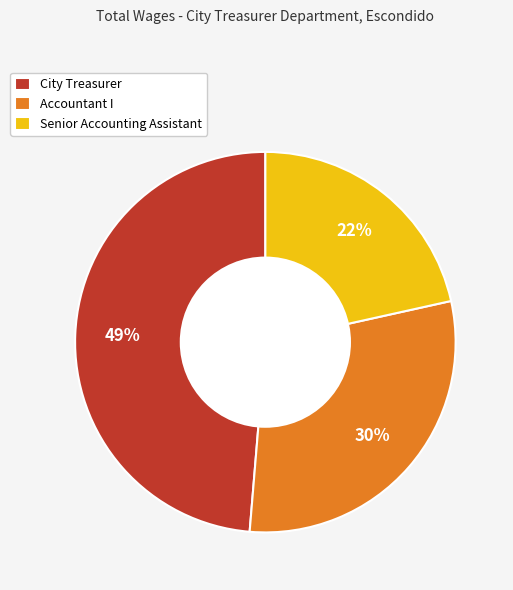

The Accountant I slice represents 30% of the pie. True or false?

True